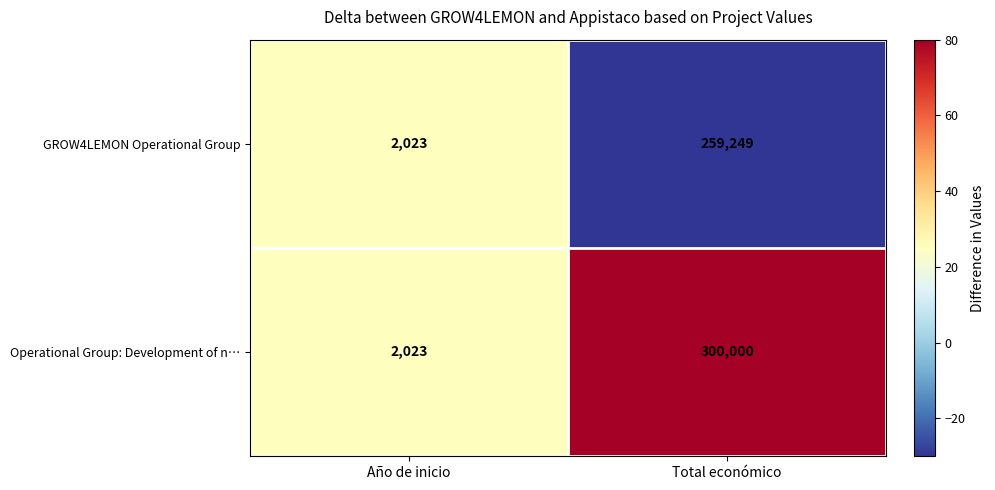

What is the difference between the Operational Group: Development of n… values at Año de inicio and Total económico?

297977